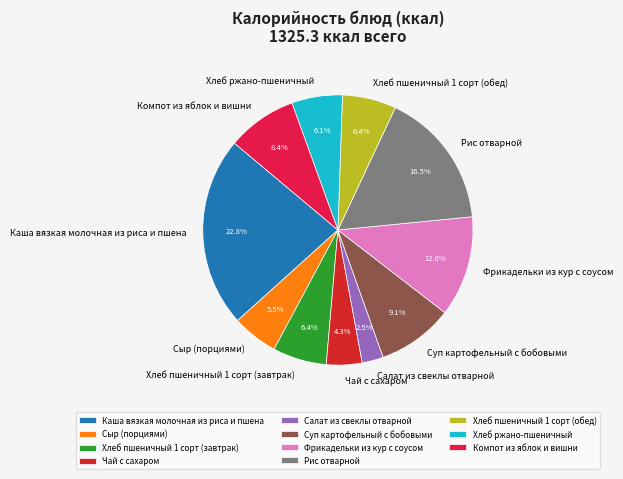

Combined, do Хлеб пшеничный 1 сорт (обед) and Компот из яблок и вишни account for over 50%?

No